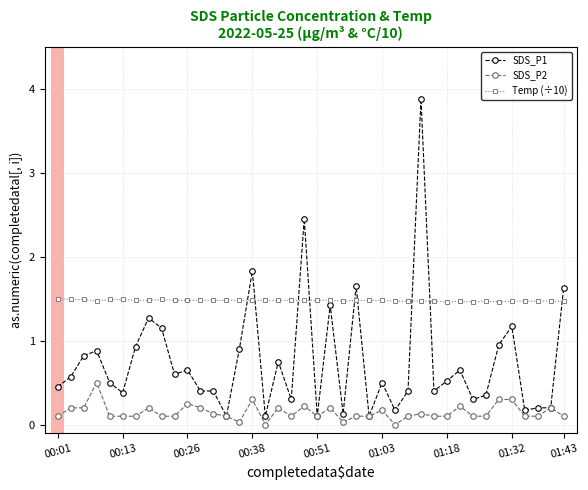

What is the highest value of the Temp (÷10) series?

1.5